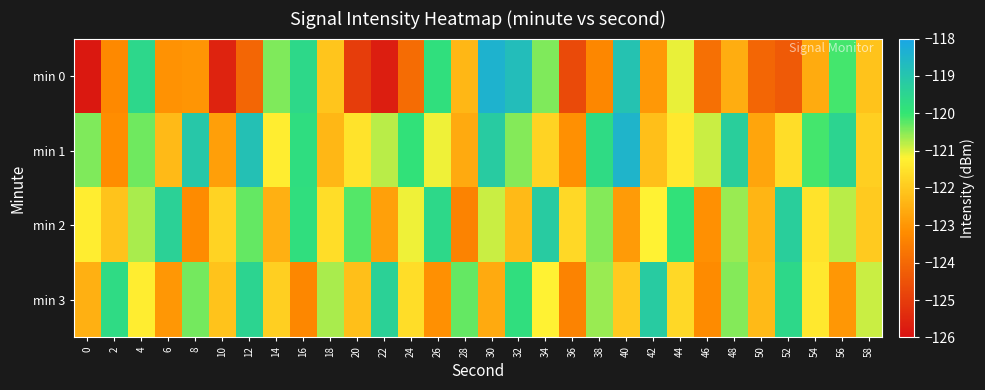

Rank the series at 38 from lowest to highest value.

min 0, min 3, min 2, min 1